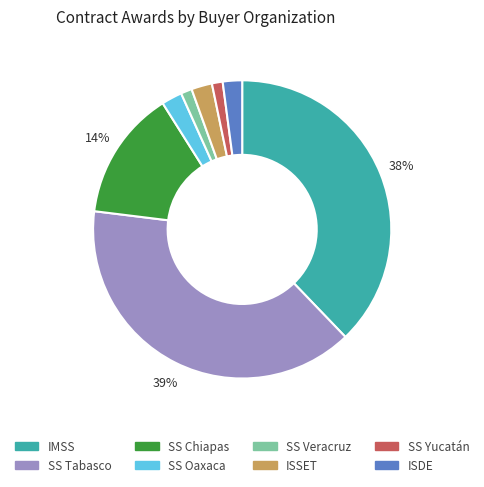

What percentage is the ISSET slice, to the nearest percent?

2%